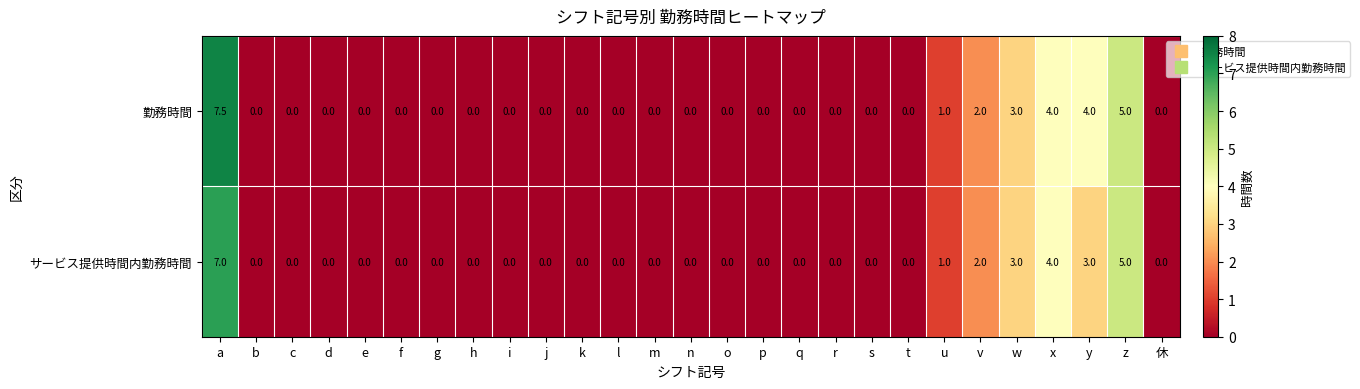

What is the sum of all 勤務時間 values?

26.5